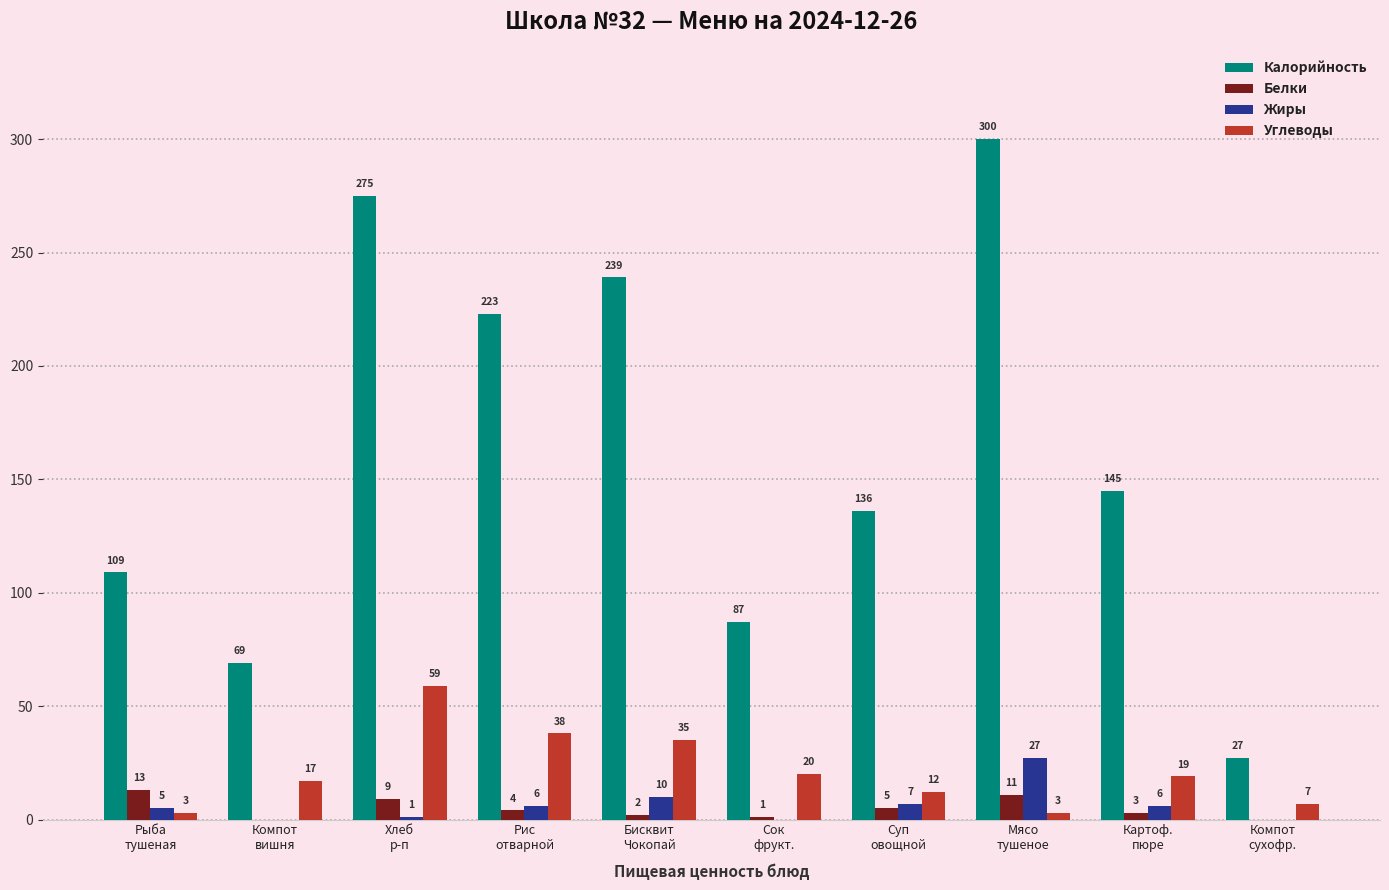

Which series has the largest total across all categories?

Калорийность